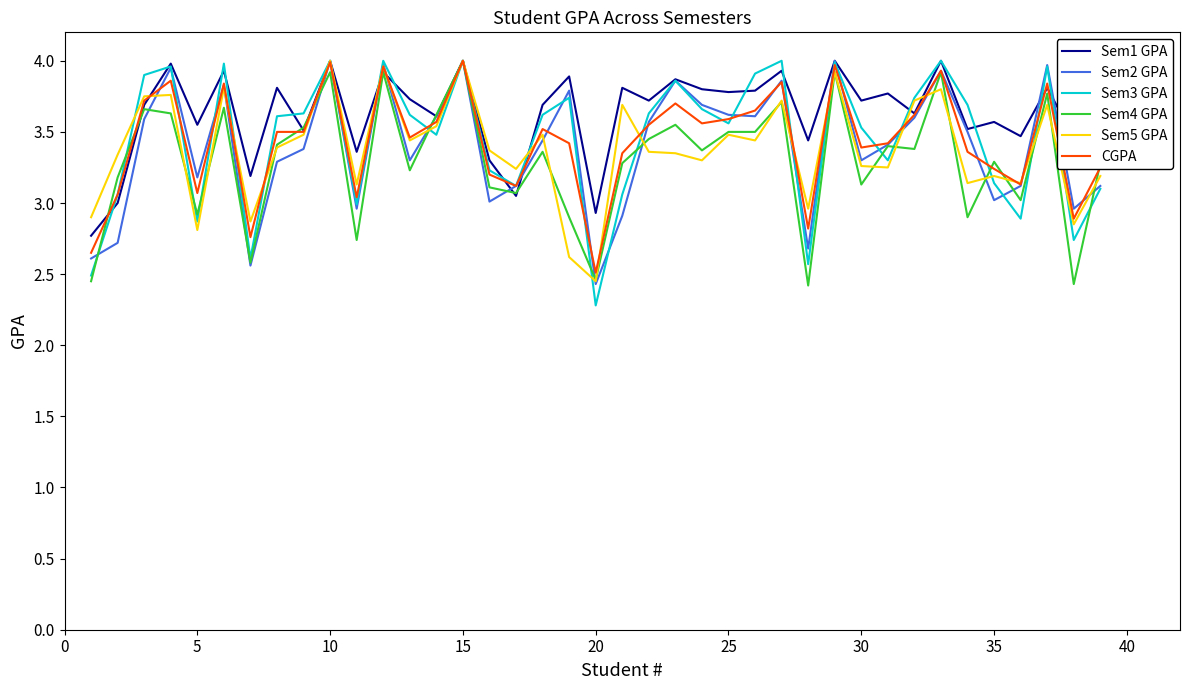

What is the lowest value of the Sem4 GPA series?

2.4